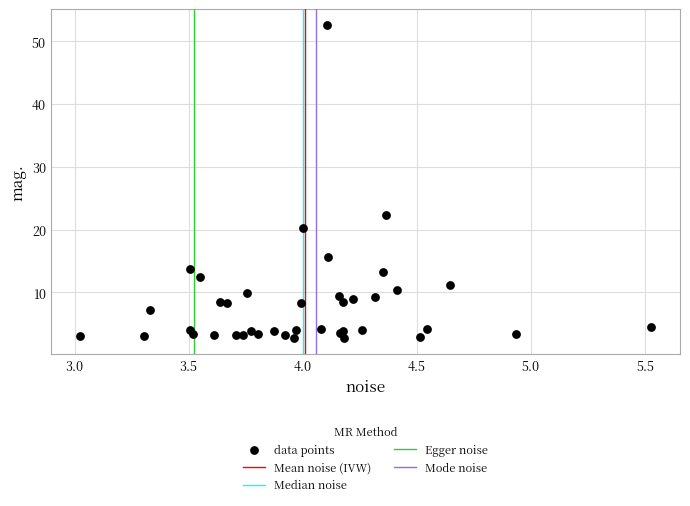

What Y value in the scatter plot is closest to 27?

22.4